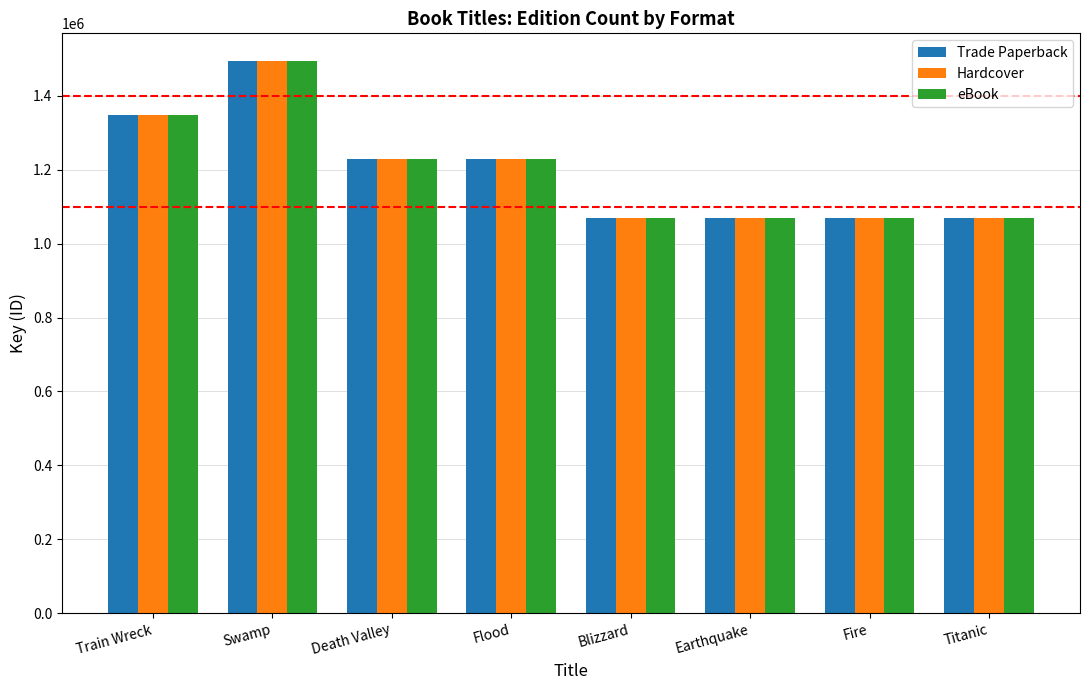

The Trade Paperback series shows 764090 at Flood. True or false?

False